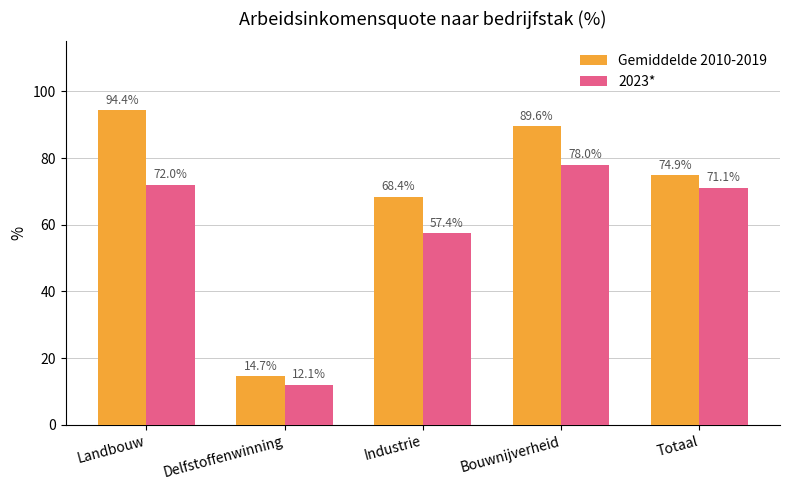

What is the label of the 4th bar from the right?

Delfstoffenwinning